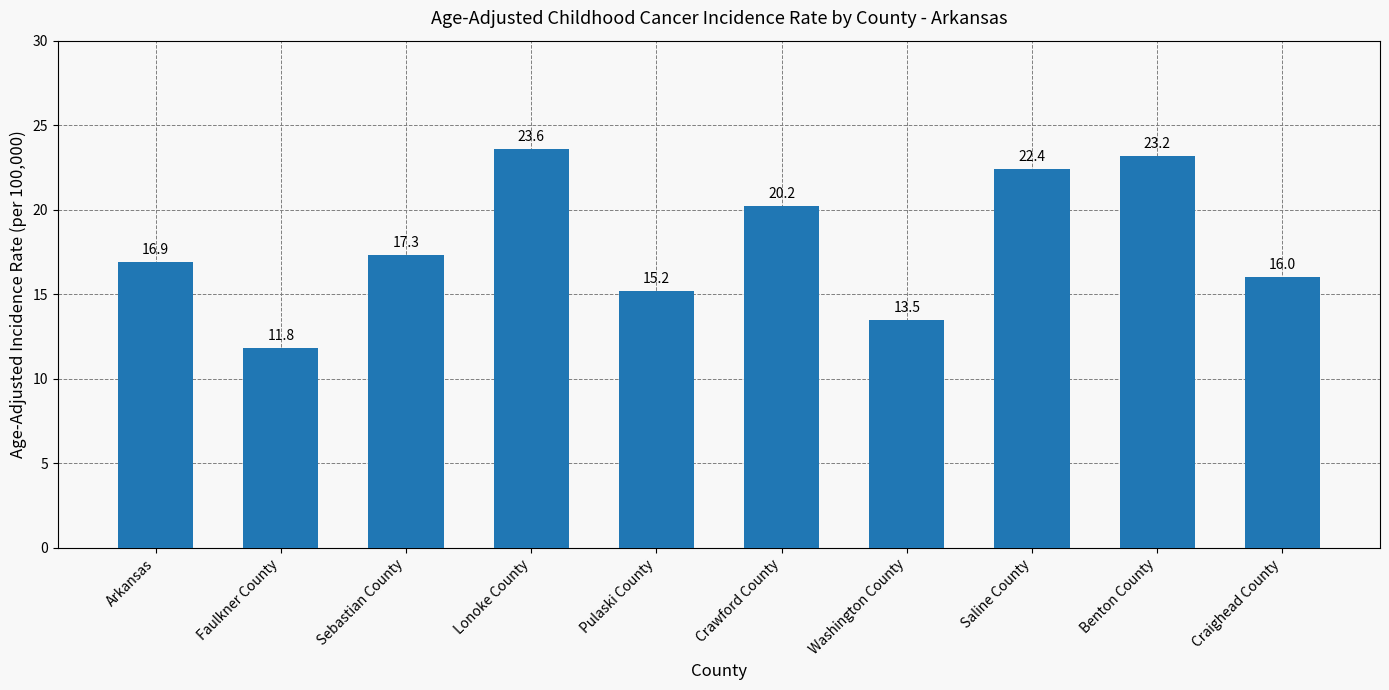

What is the minimum value shown in the chart?

11.8